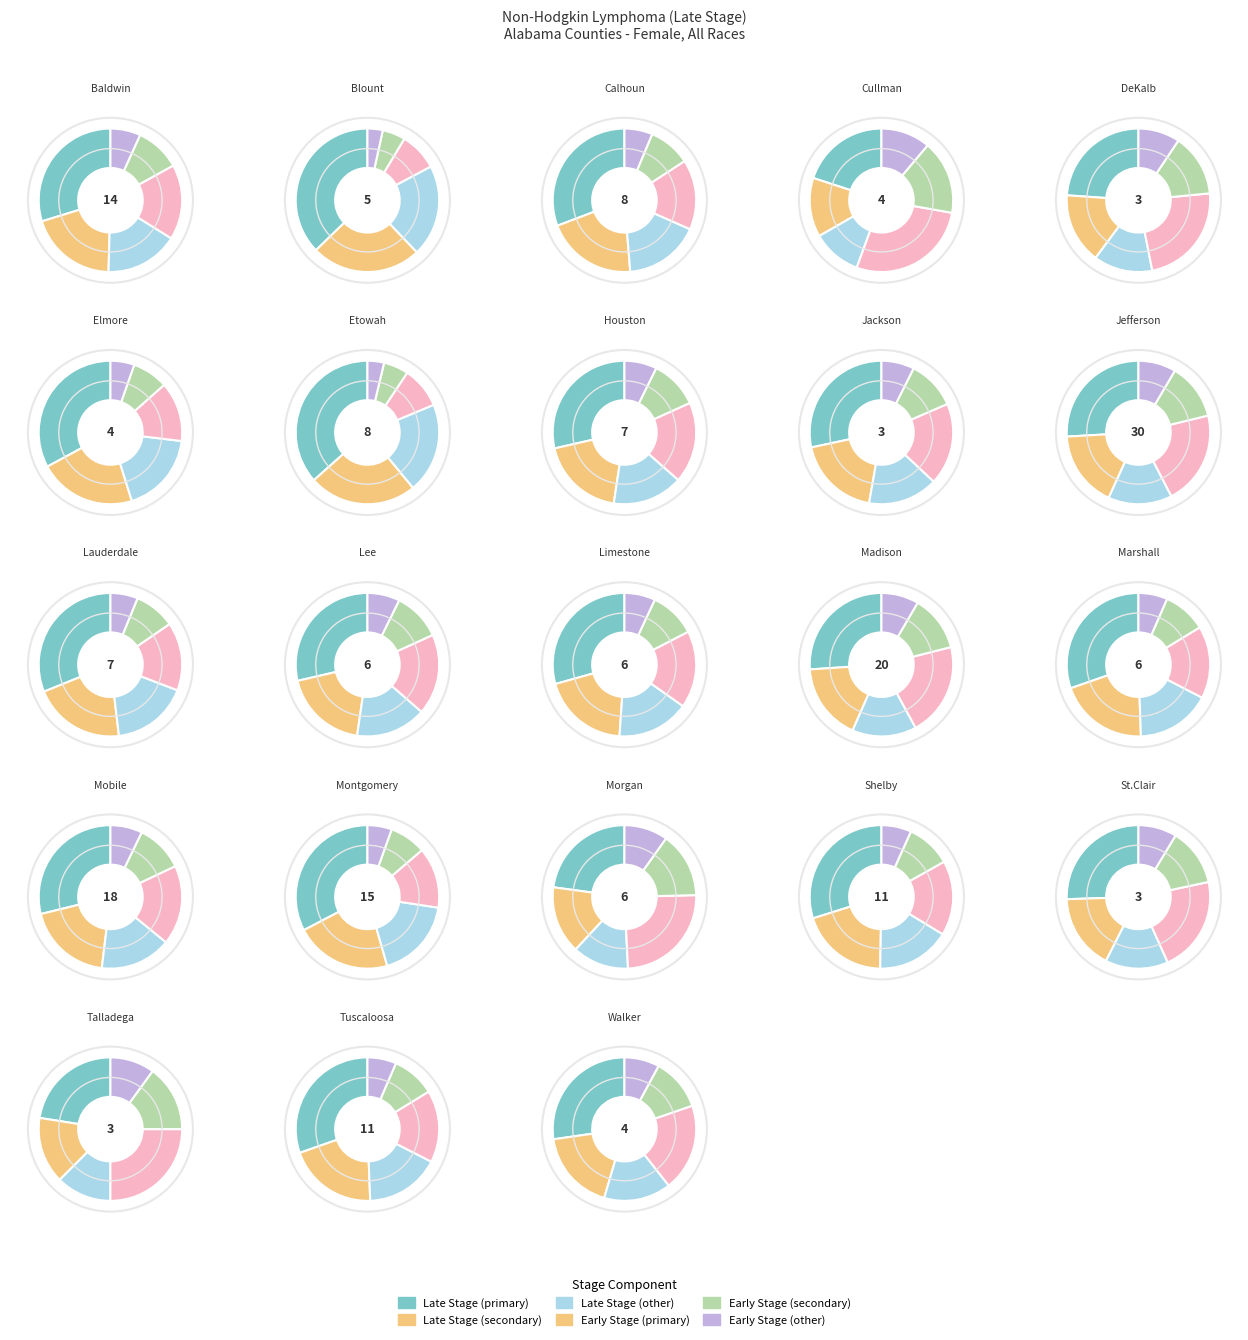

Is there a majority slice in this chart?

No